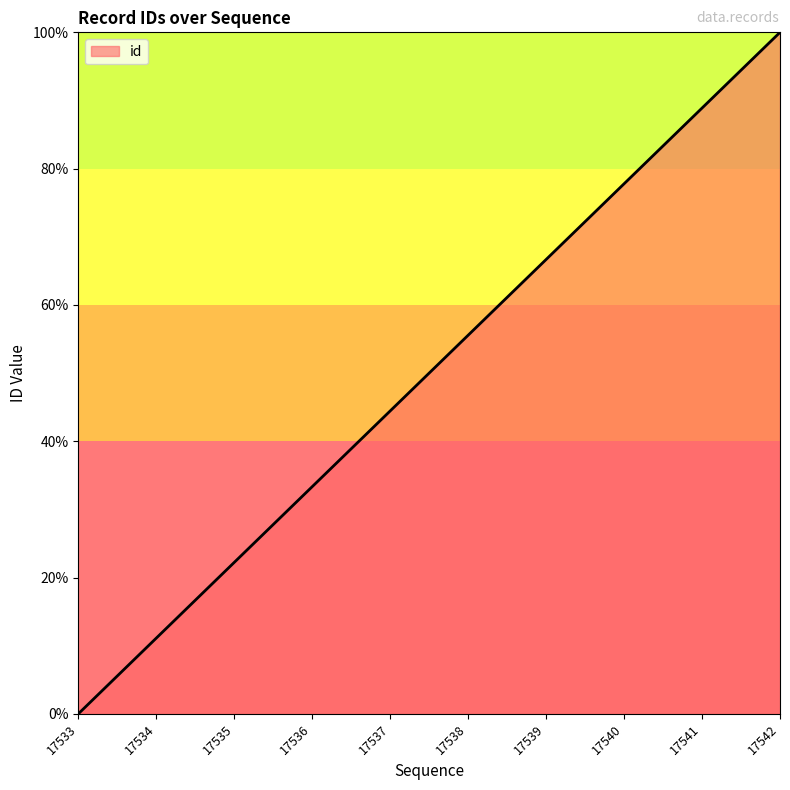

Does the chart have visible grid lines?

No